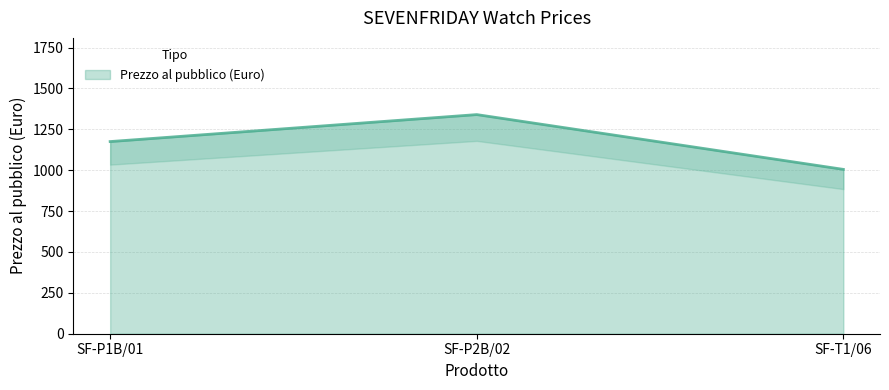

Reading right to left, extract all data points from this chart.

1005	1340	1175